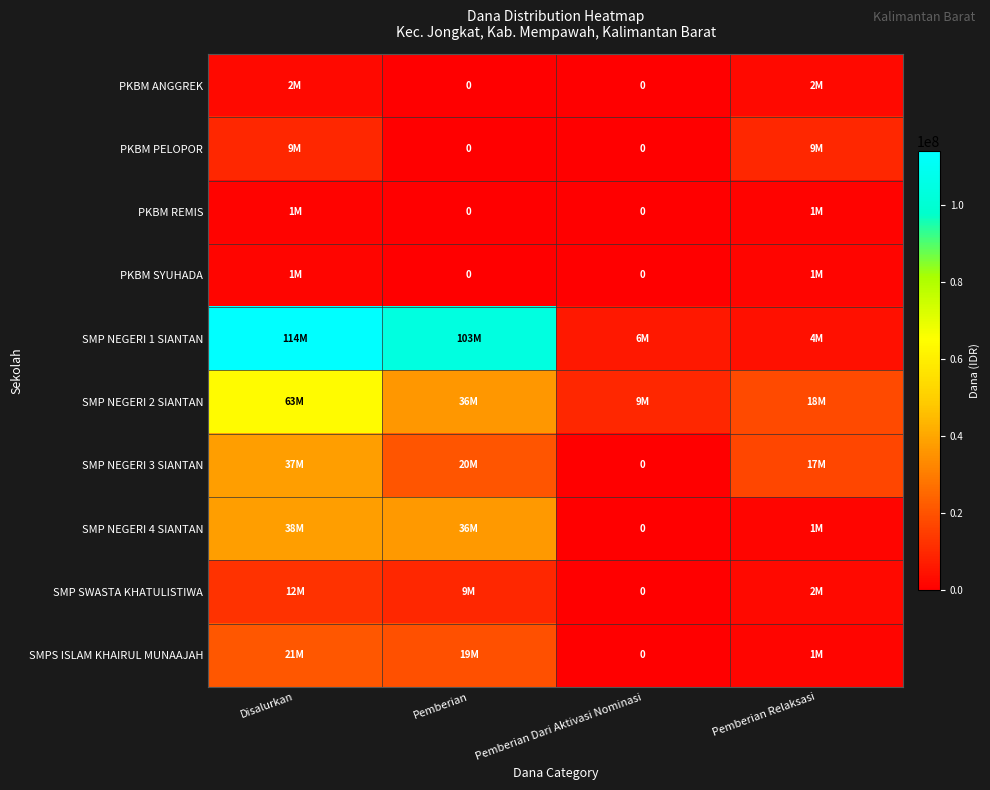

How many values in SMP NEGERI 4 SIANTAN are above zero?

3